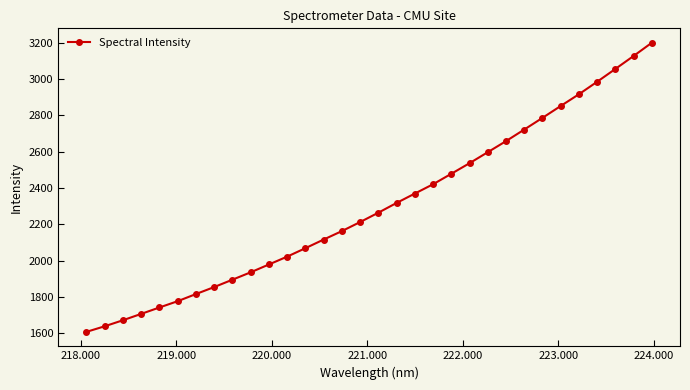

What is the difference between the maximum and minimum values?

1593.8